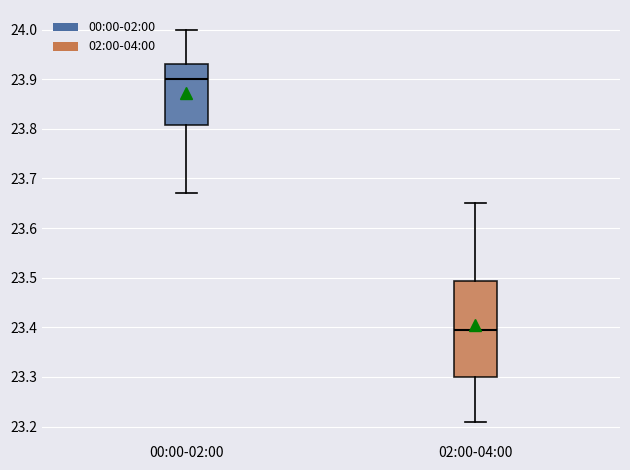

Reading left to right, transcribe this box plot: for each box, give where its median line is, the range the box spans, and where its two whiskers end, as read against the y-axis. The values are not printed on the chart, so give them approximately, as read against the axis.

00:00-02:00: median 23.90, box 23.81 to 23.93, whiskers 23.67 to 24.00
02:00-04:00: median 23.40, box 23.30 to 23.49, whiskers 23.21 to 23.65